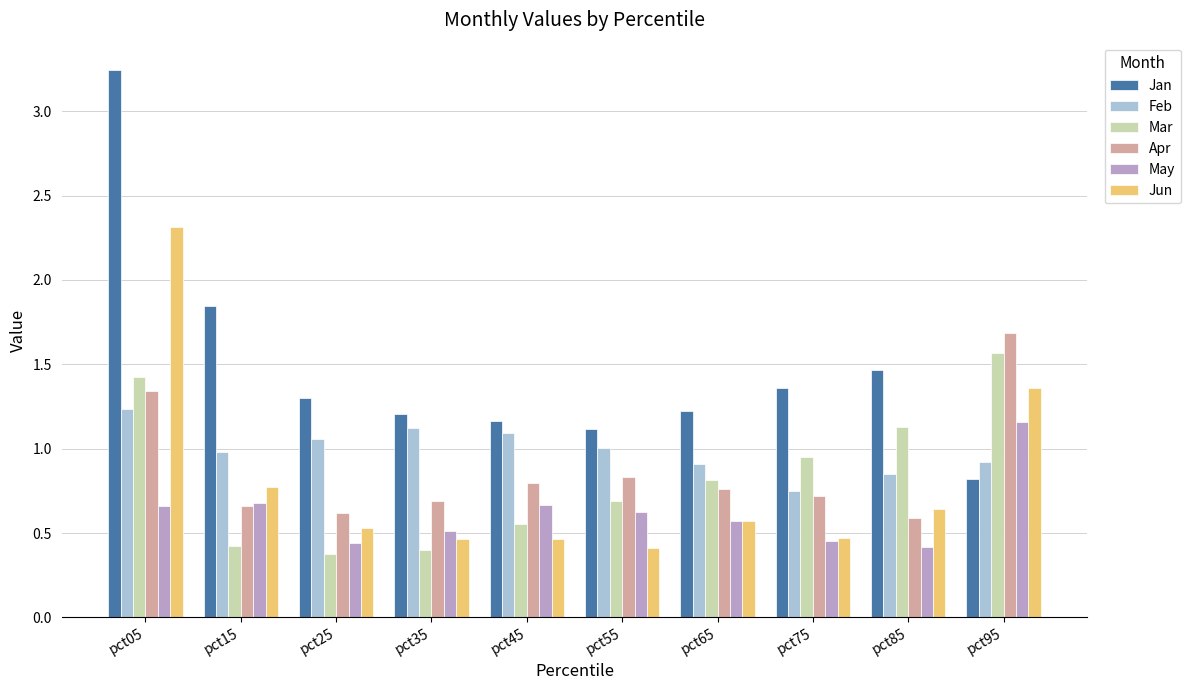

Where is Feb nearest to the value 0?

pct75